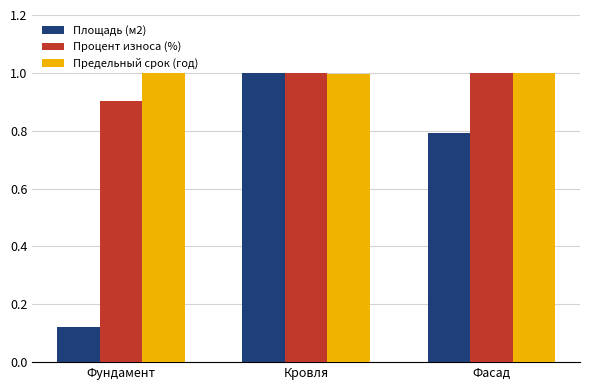

Which series changed the most between Фундамент and Кровля?

Площадь (м2)